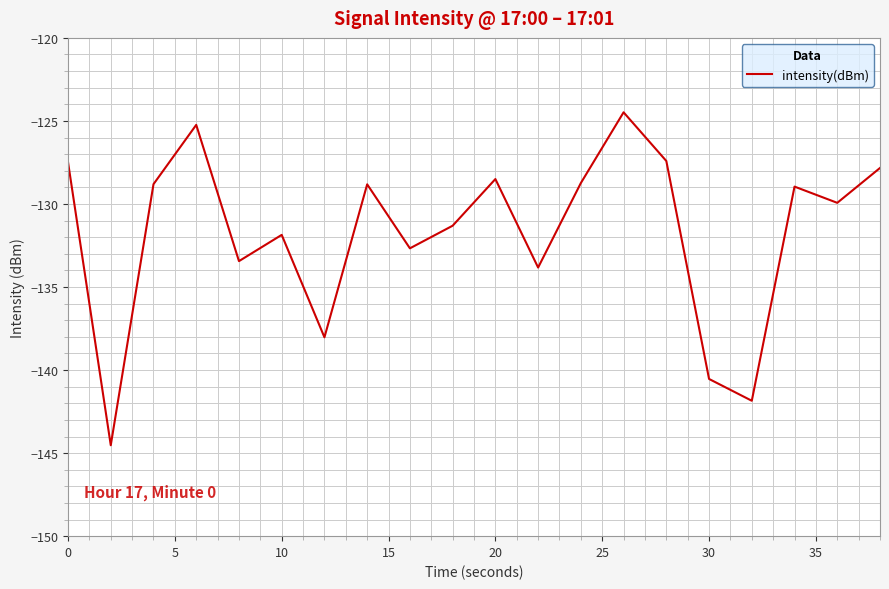

How many interior local peaks (higher than both neighbors) does the data have?

6